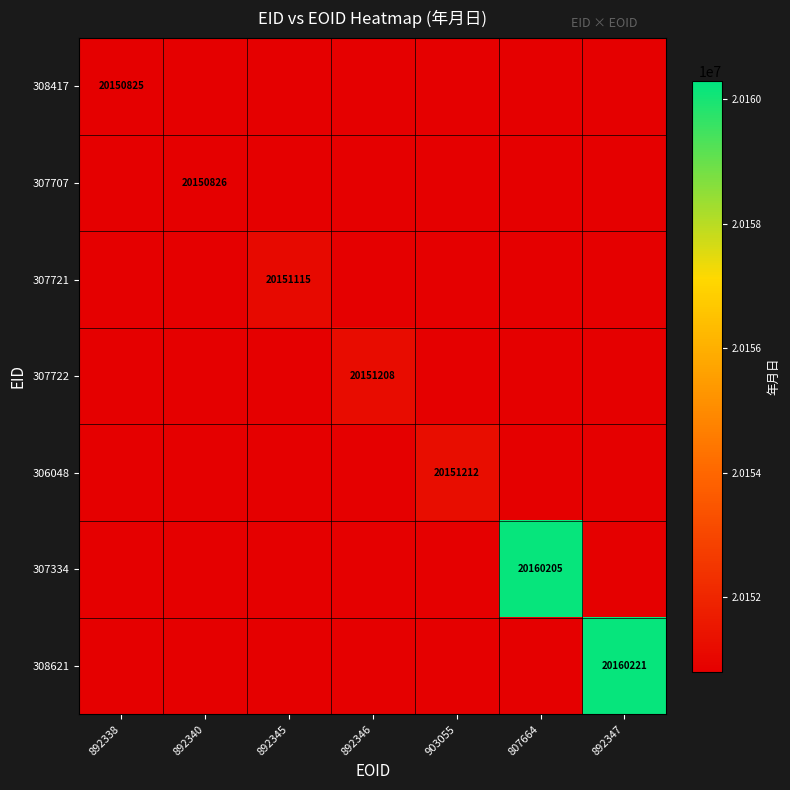

The 307722 series shows 20151208 at 892346. True or false?

True